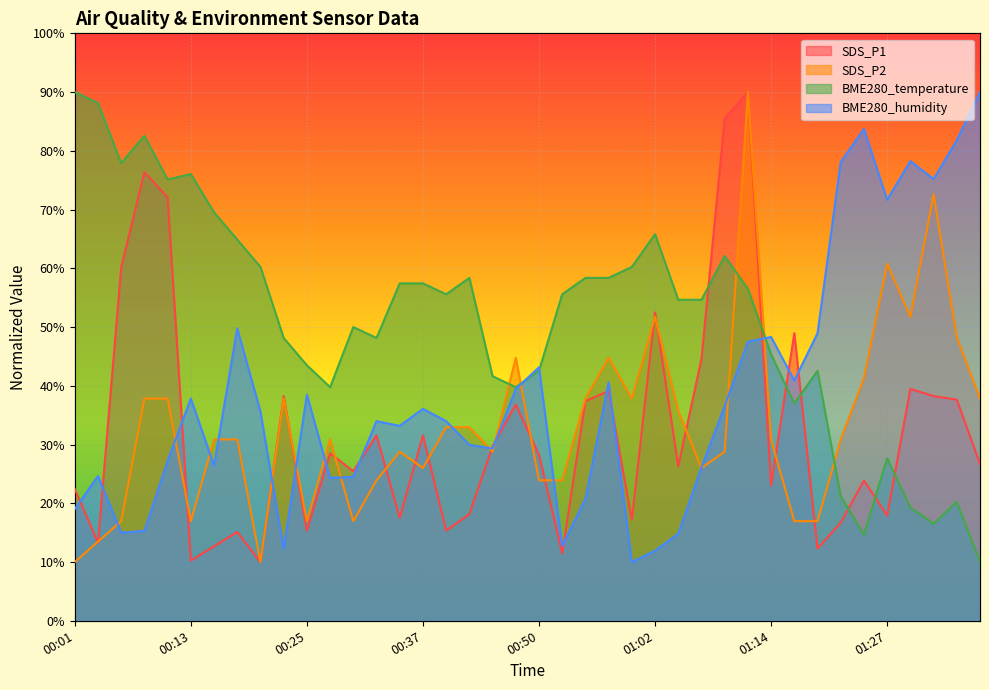

True or false: BME280_temperature has more than 1 interior local peaks.

True